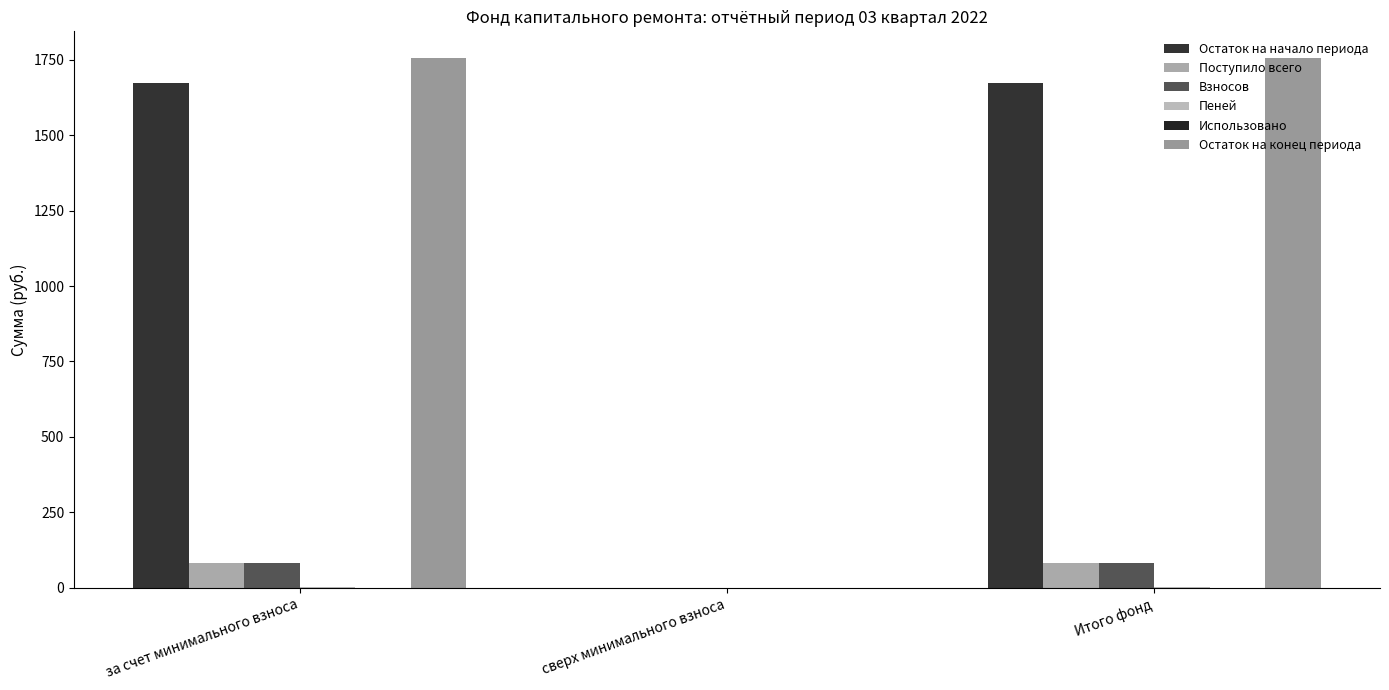

The Поступило всего series shows 47.9 at Итого фонд. True or false?

False